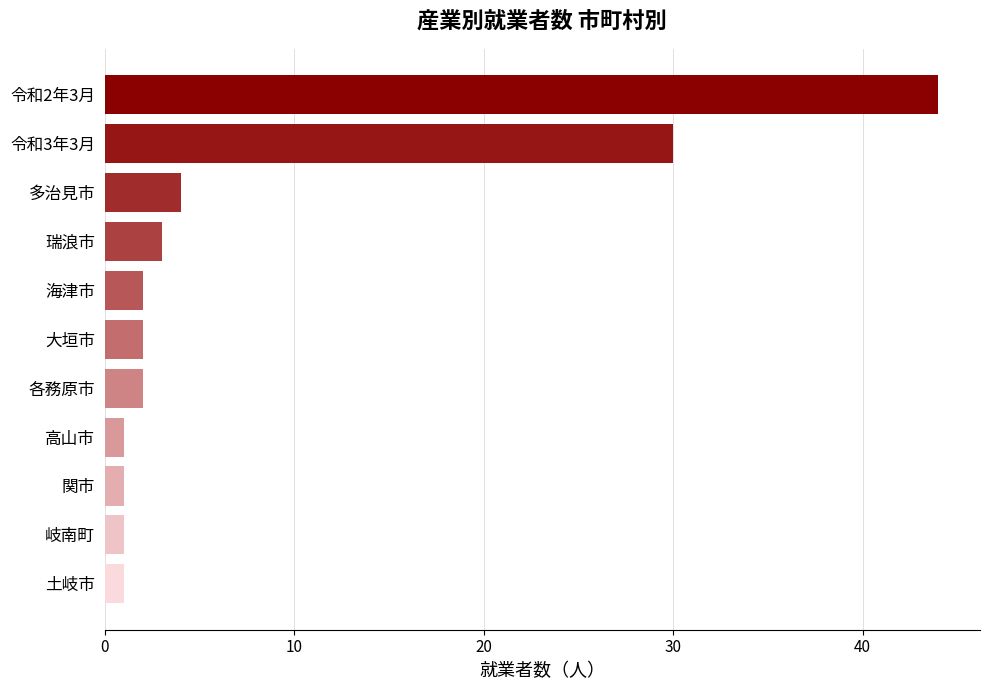

What is the change in value from 令和2年3月 to 大垣市?

-42